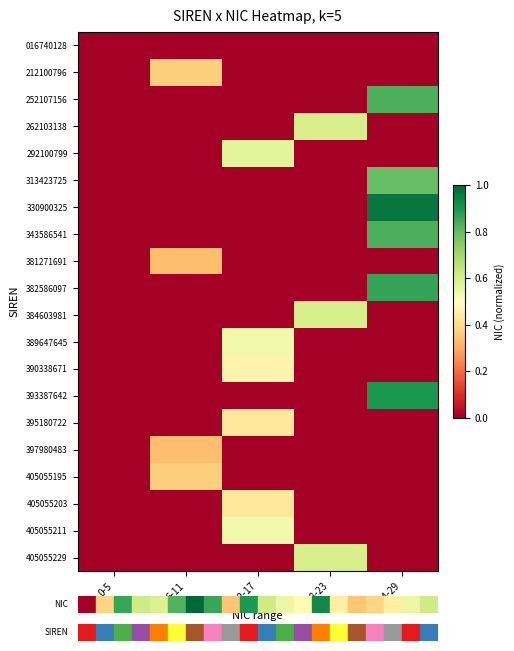

What is the difference between the highest and lowest values at 18-23?

0.6